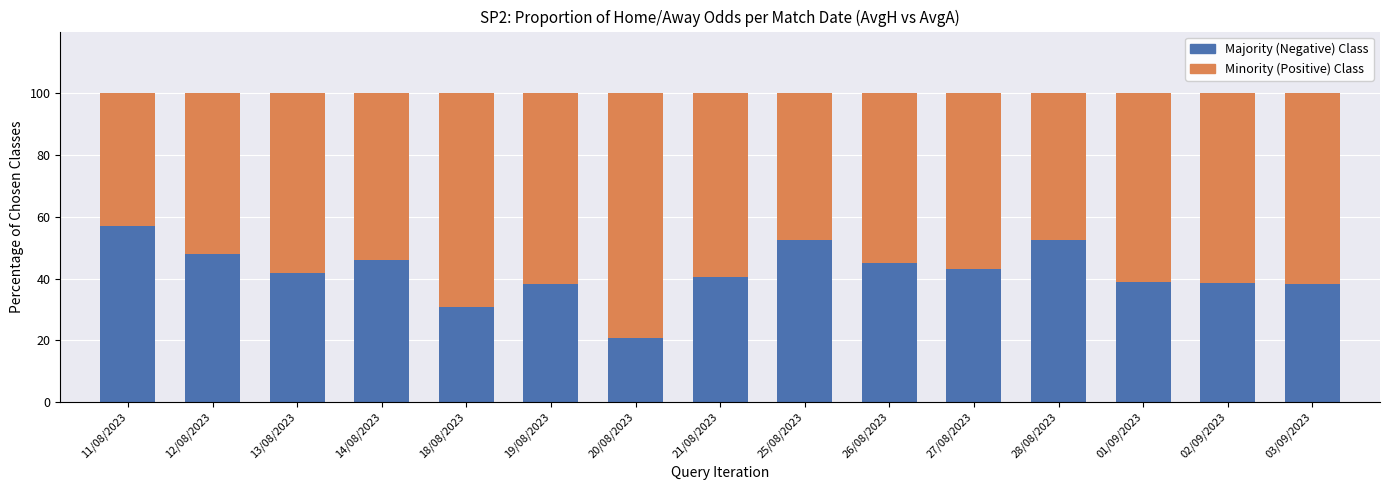

Is it true that Majority (Negative) Class equals 26.7 at 01/09/2023?

False